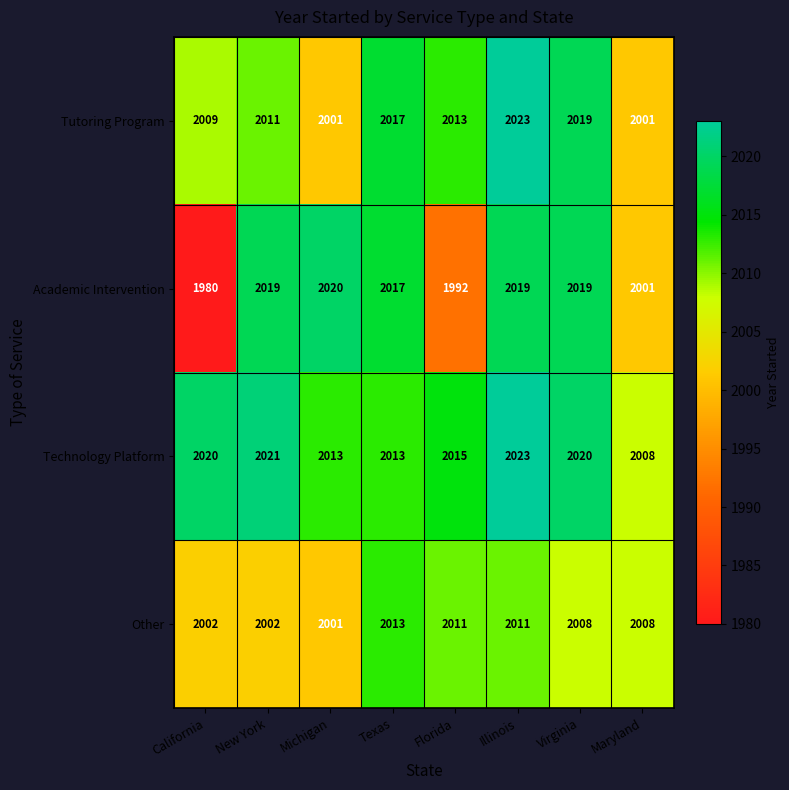

Read the Technology Platform value at Illinois, to the nearest 5.

2025